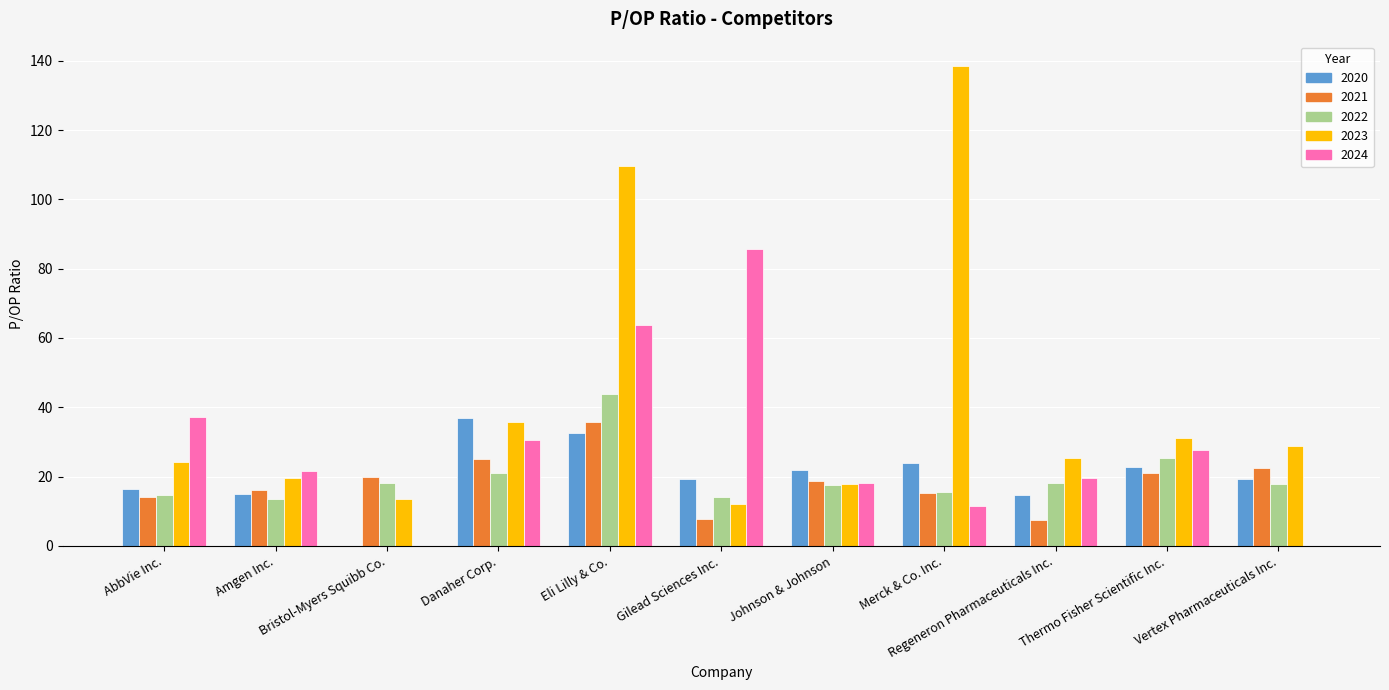

Is the value of 2024 at Bristol-Myers Squibb Co. greater than the value of 2020 at Amgen Inc.?

No